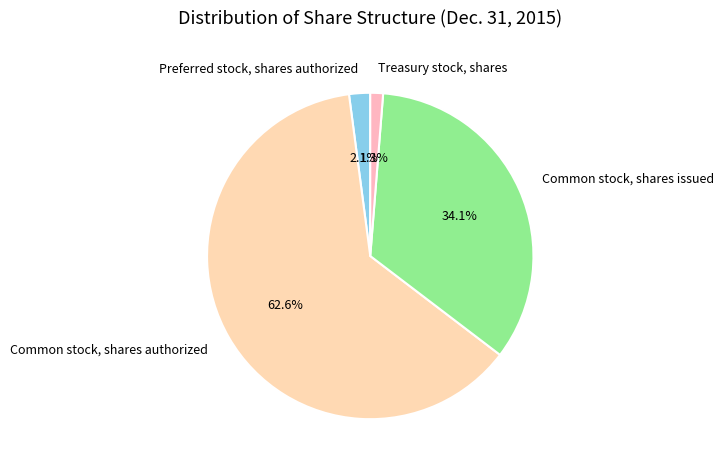

True or false: Preferred stock, shares authorized accounts for 2% of the total.

True